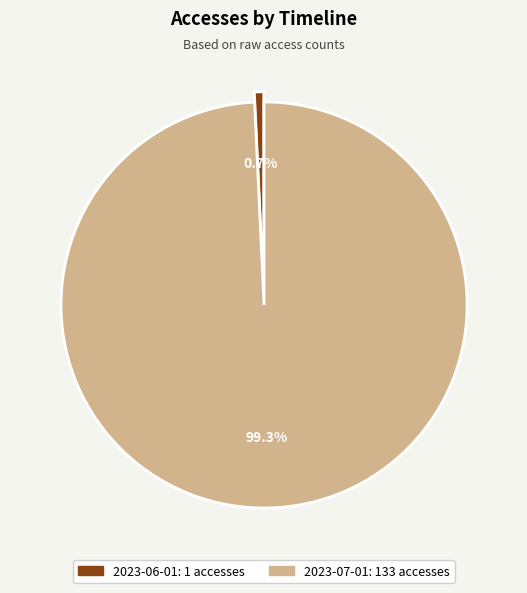

Which category accounts for the majority?

2023-07-01